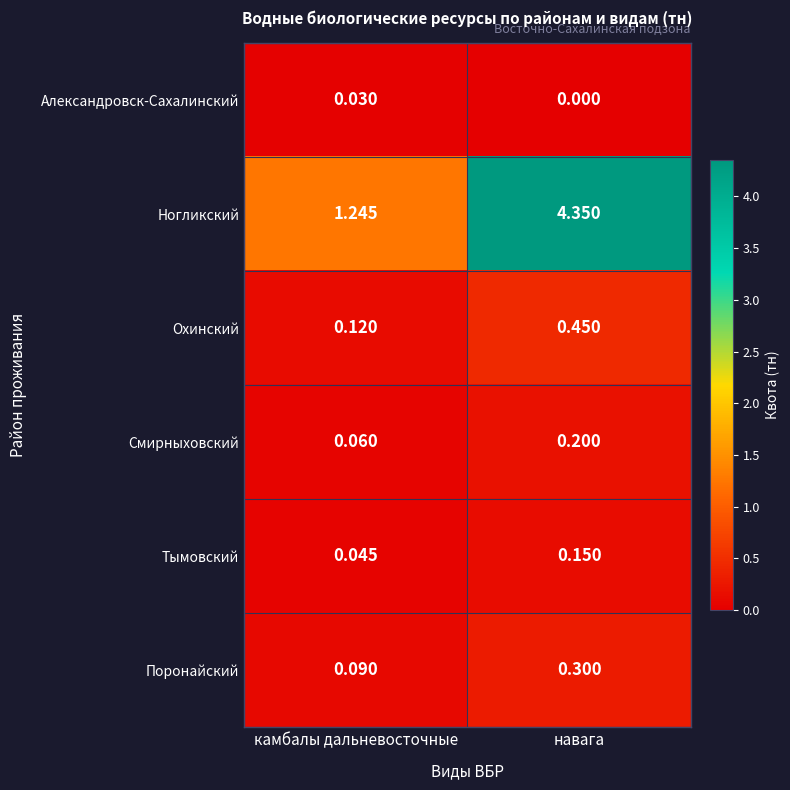

List the series in order of their peak value, highest first.

Ногликский, Охинский, Поронайский, Смирныховский, Тымовский, Александровск-Сахалинский